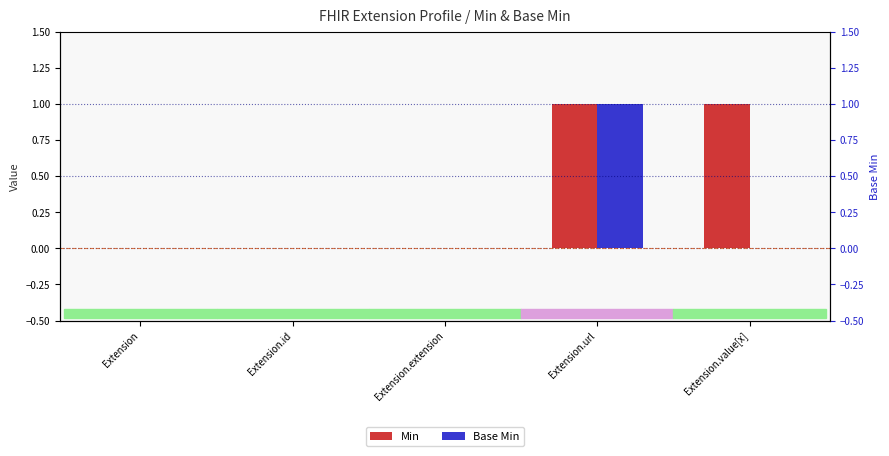

Between Extension.url and Extension.id, which is larger?

Extension.url